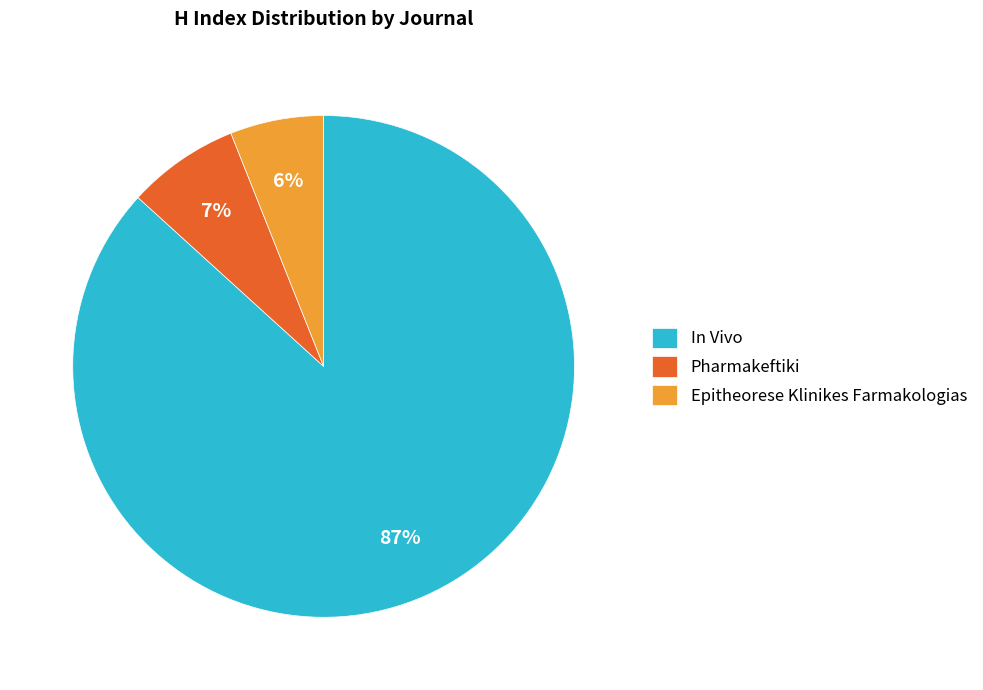

Which category has the biggest portion of the pie?

In Vivo